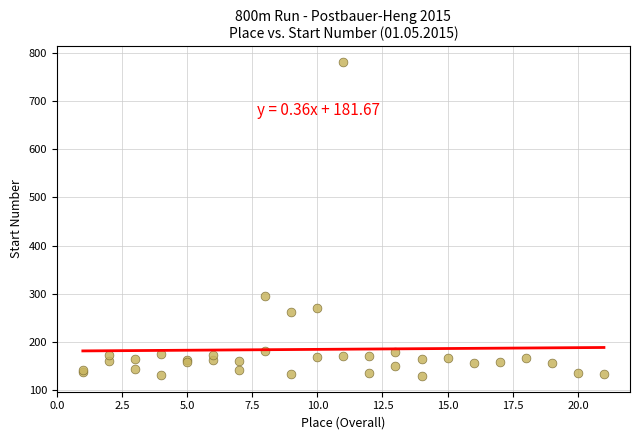

What Y value in the scatter plot is closest to 455?

296